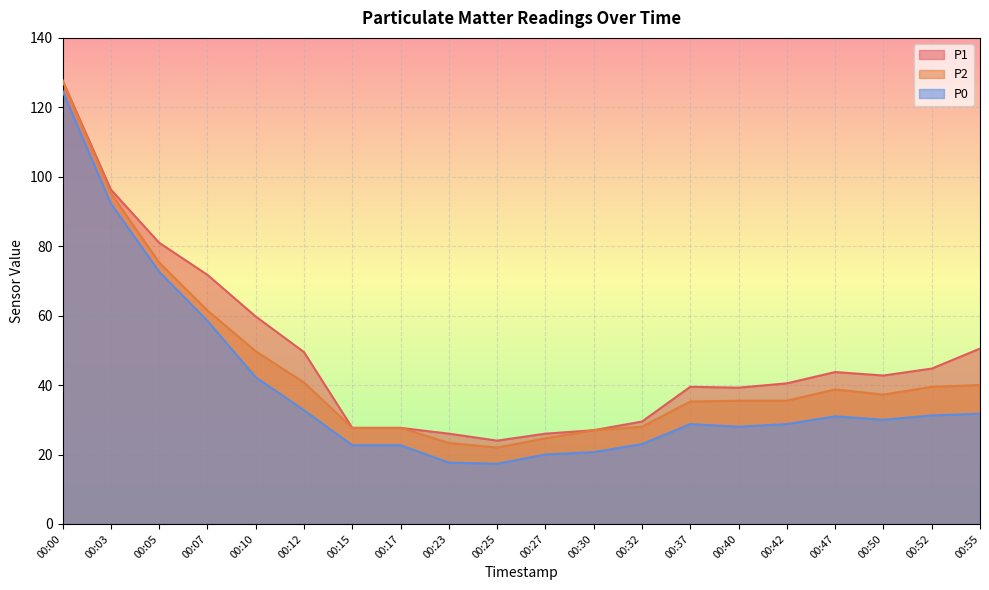

Between 00:40 and 00:55, which series saw the biggest shift?

P1